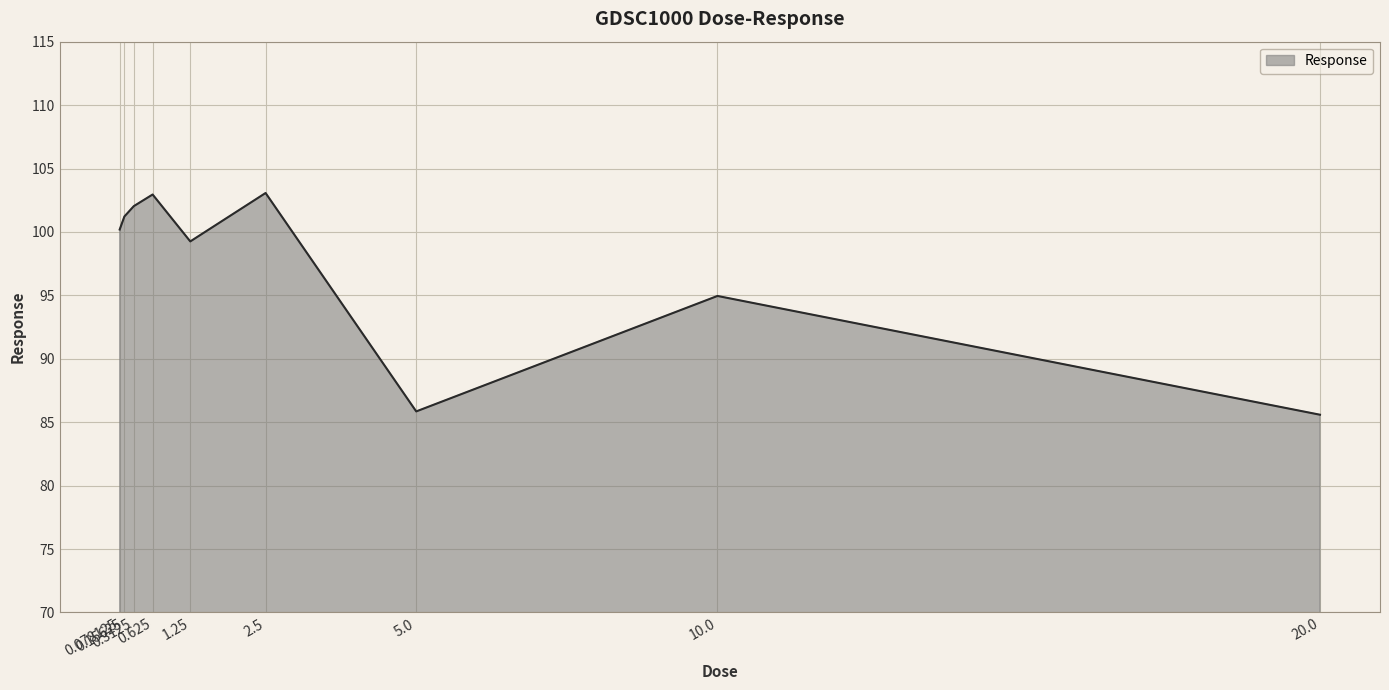

What is the greatest value displayed?

103.1